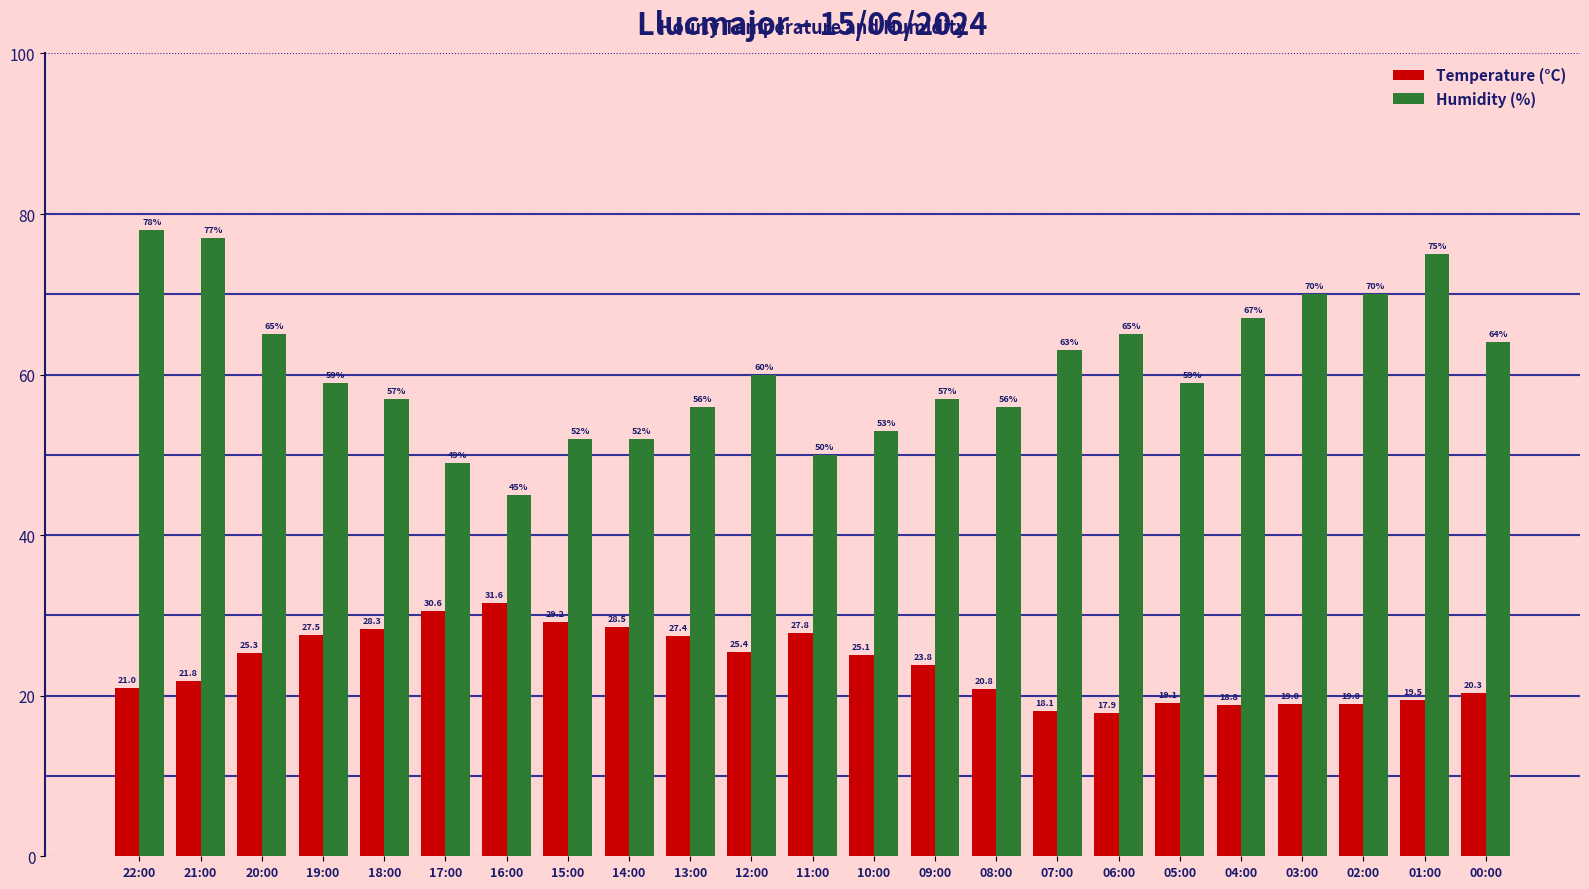

True or false: Humidity (%) has a value of 36.4 at 01:00.

False